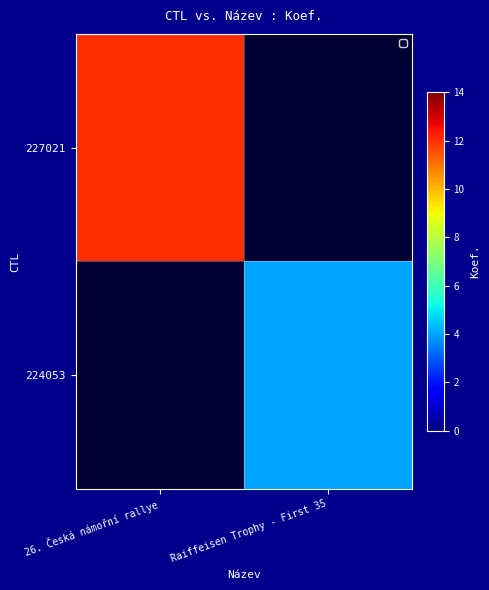

Which label corresponds to the largest value in the chart?

26. Česká námořní rallye